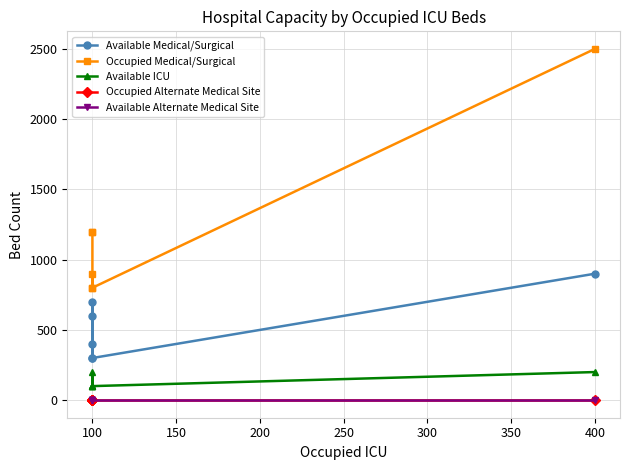

Is the value of Available ICU at 100 greater than the value of Occupied Alternate Medical Site at 100?

Yes